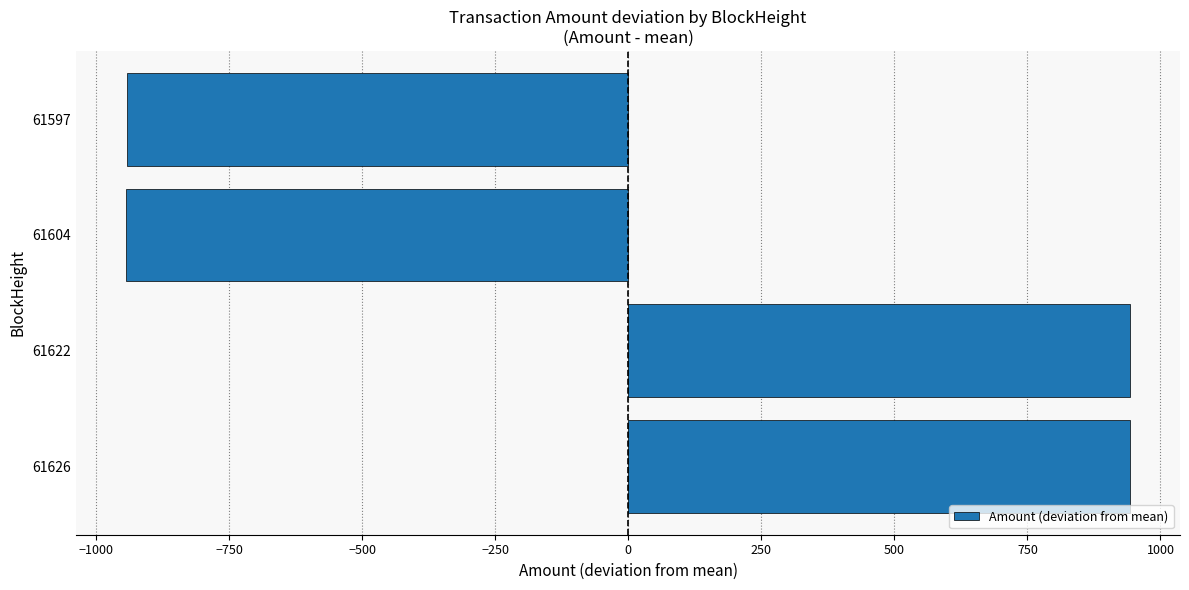

The chart shows a value of -212.6 at 61604. True or false?

False